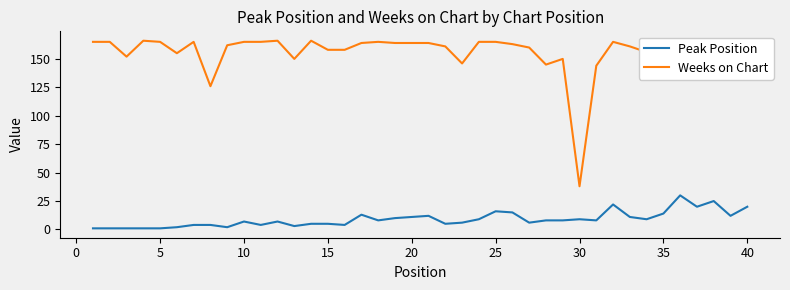

What is the difference between the maximum and minimum values in the Peak Position series?

29